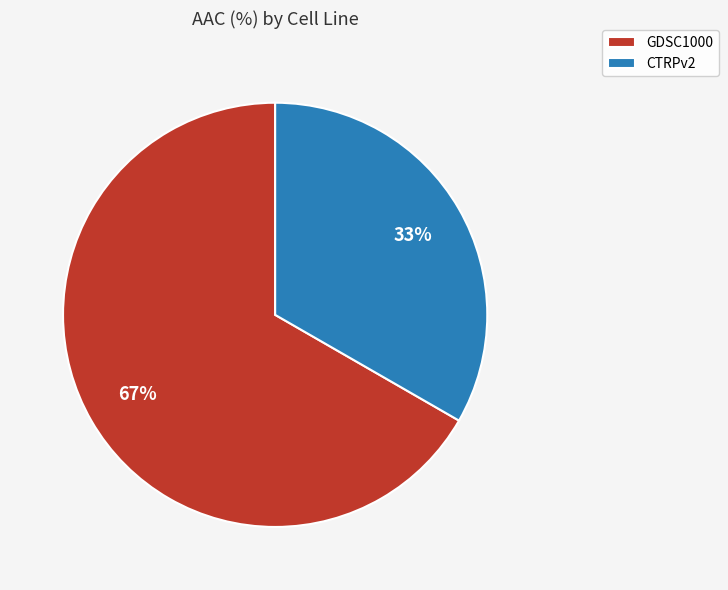

Count the number of slices in the pie.

2